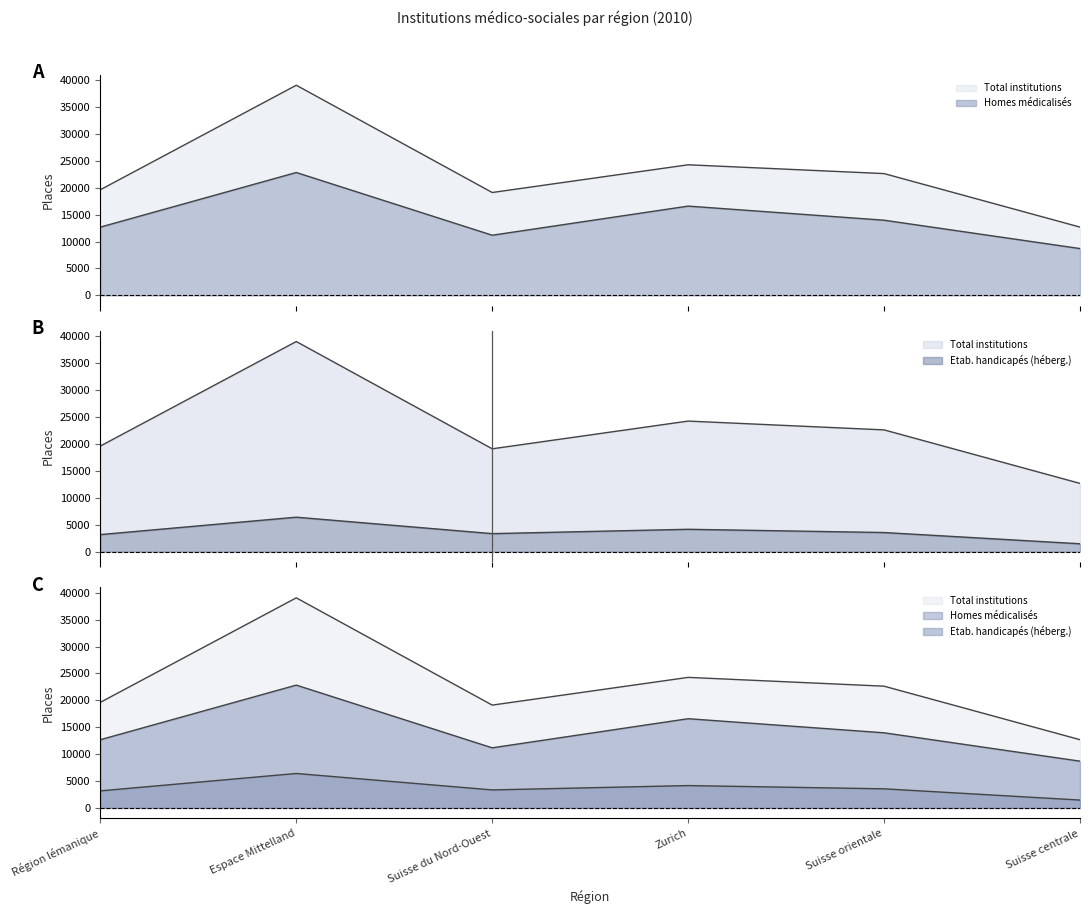

The Total institutions series shows 12684 at Suisse centrale. True or false?

True